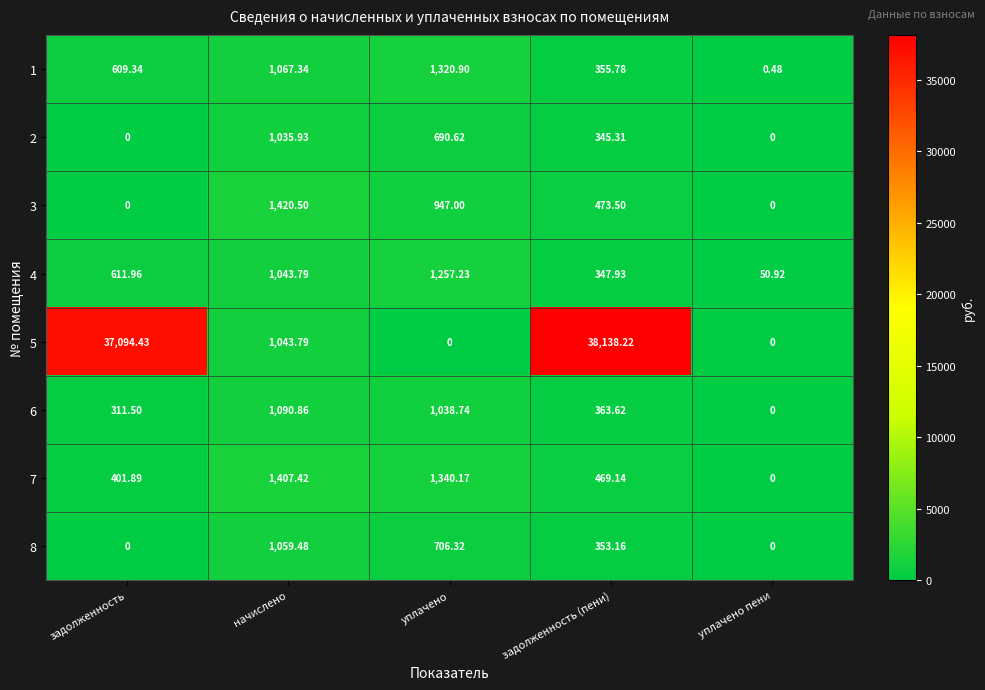

Which label corresponds to the largest value in the chart?

задолженность (пени)